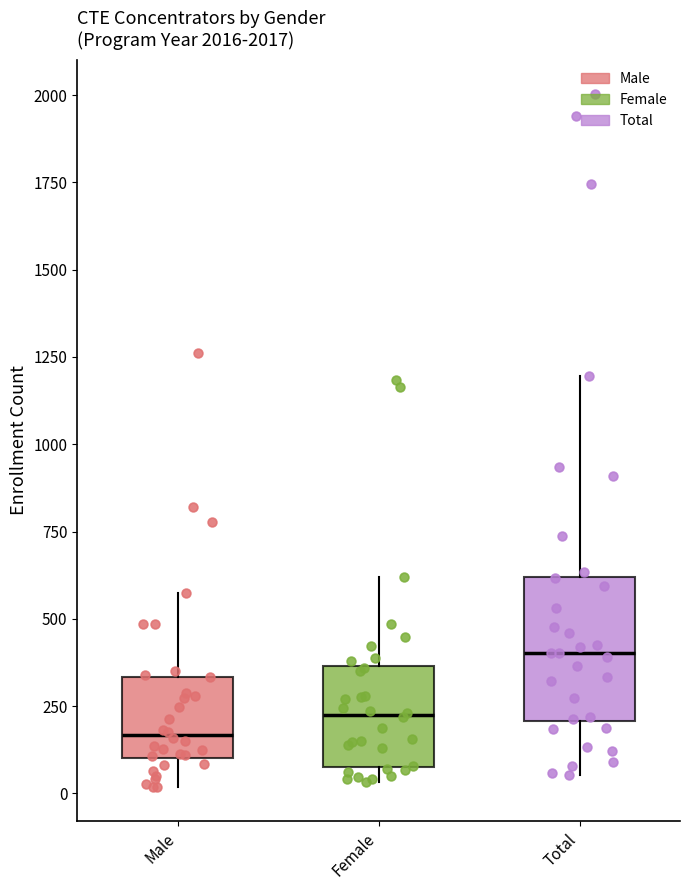

Reading left to right, transcribe this box plot: for each box, give where its median line is, the range the box spans, and where its two whiskers end, as read against the y-axis. The values are not printed on the chart, so give them approximately, as read against the axis.

Male: median 150, box 100 to 350, whiskers 0 to 600
Female: median 200, box 100 to 350, whiskers 50 to 600
Total: median 400, box 200 to 600, whiskers 50 to 1200